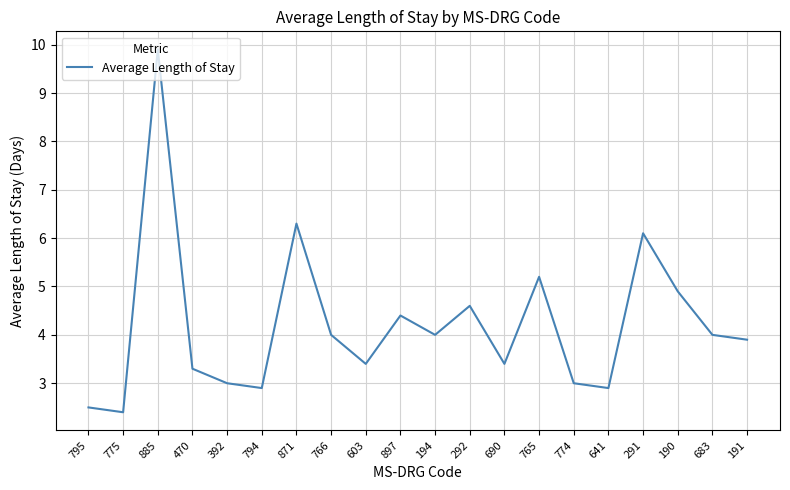

What position from the right is 690?

8